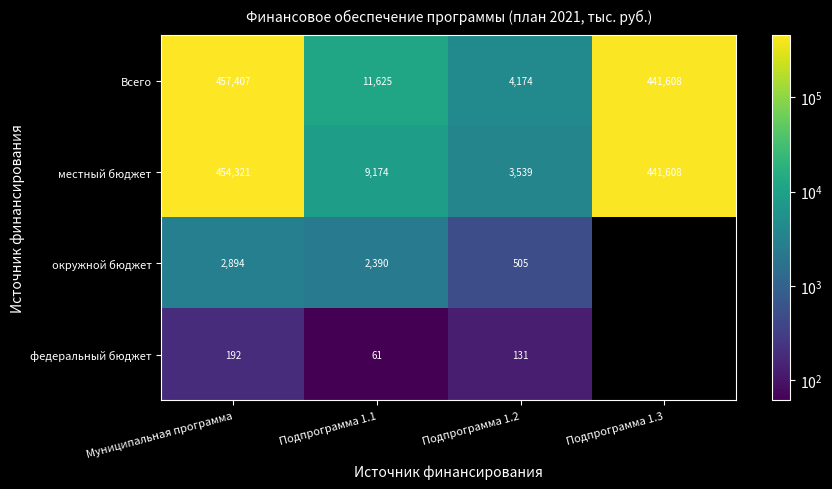

True or false: Всего has a value of 822369 at Муниципальная программа.

False